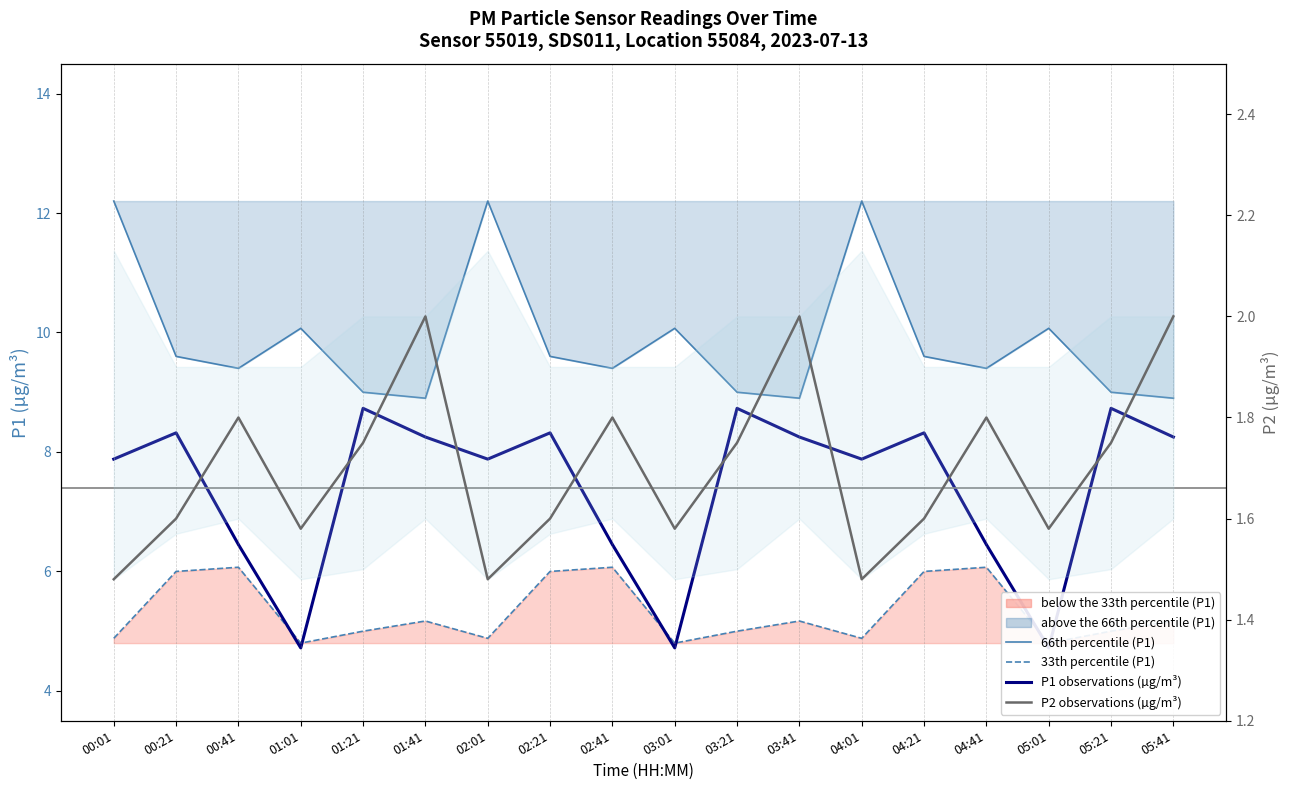

What is the value of the 33th percentile (P1) point at the 1st from the left?

4.9